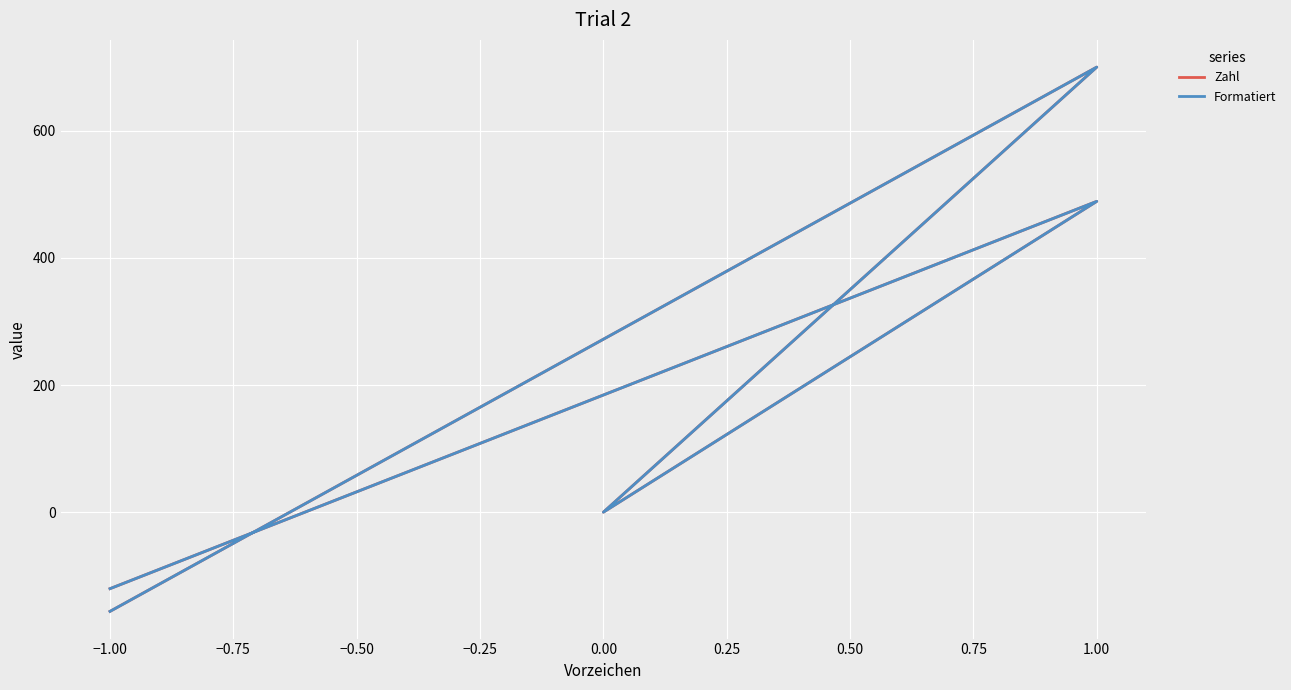

True or false: Formatiert and Zahl intersect in this chart.

False